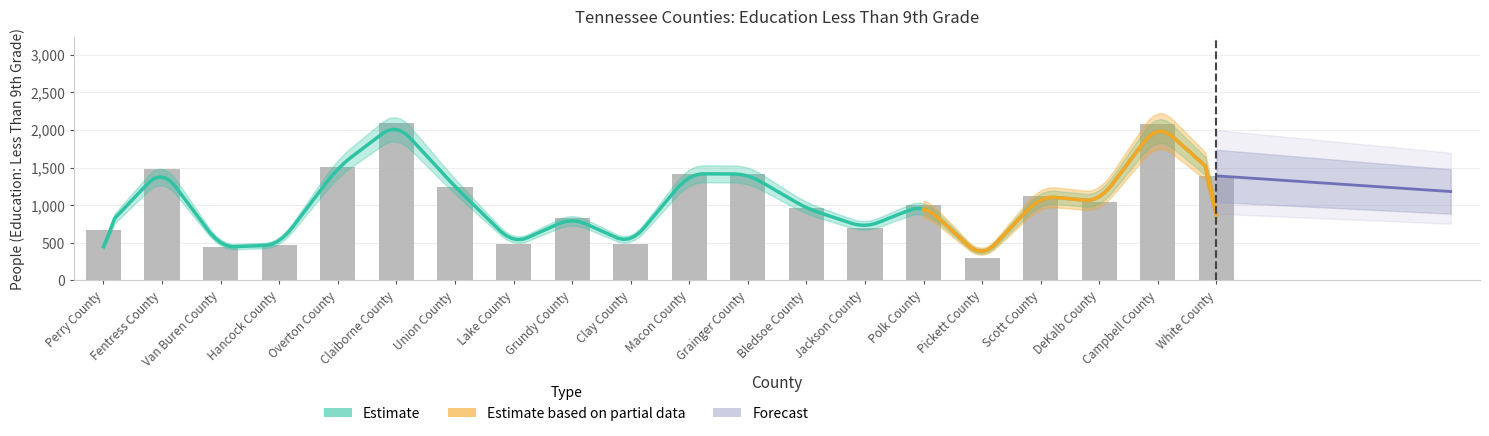

Reading left to right, transcribe all the data shown in this chart.

Perry County=668	Fentress County=1485	Van Buren County=441	Hancock County=471	Overton County=1501	Claiborne County=2091	Union County=1246	Lake County=484	Grundy County=832	Clay County=484	Macon County=1417	Grainger County=1413	Bledsoe County=957	Jackson County=699	Polk County=1008	Pickett County=295	Scott County=1121	DeKalb County=1048	Campbell County=2085	White County=1389